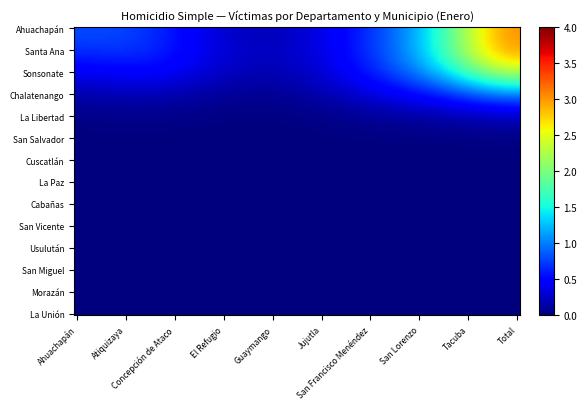

At which category is the sum across all series the highest?

Total